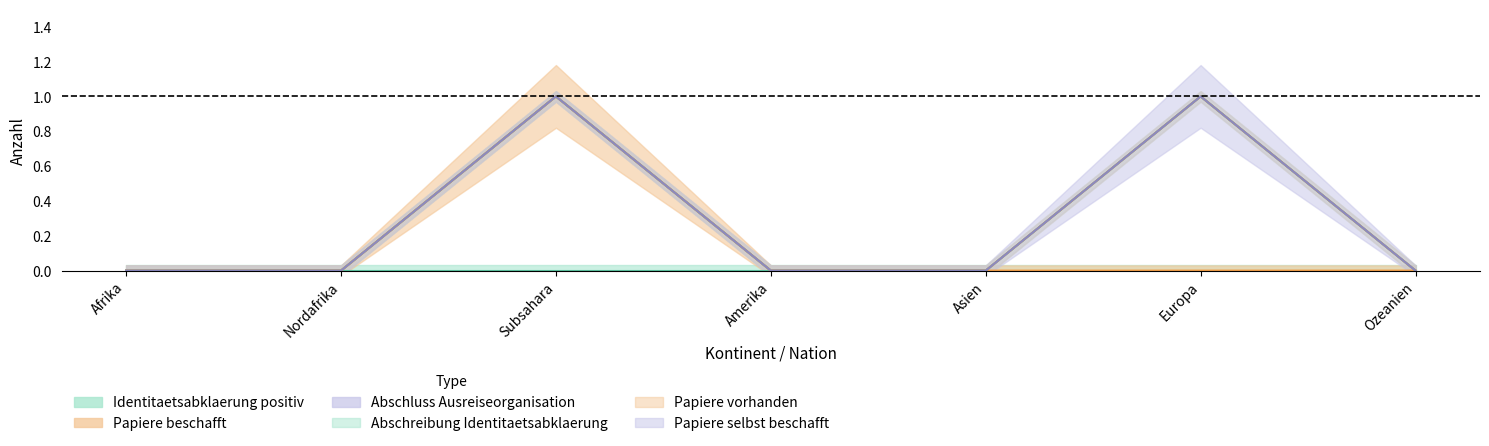

Is it true that Papiere vorhanden equals 0 at Ozeanien?

True